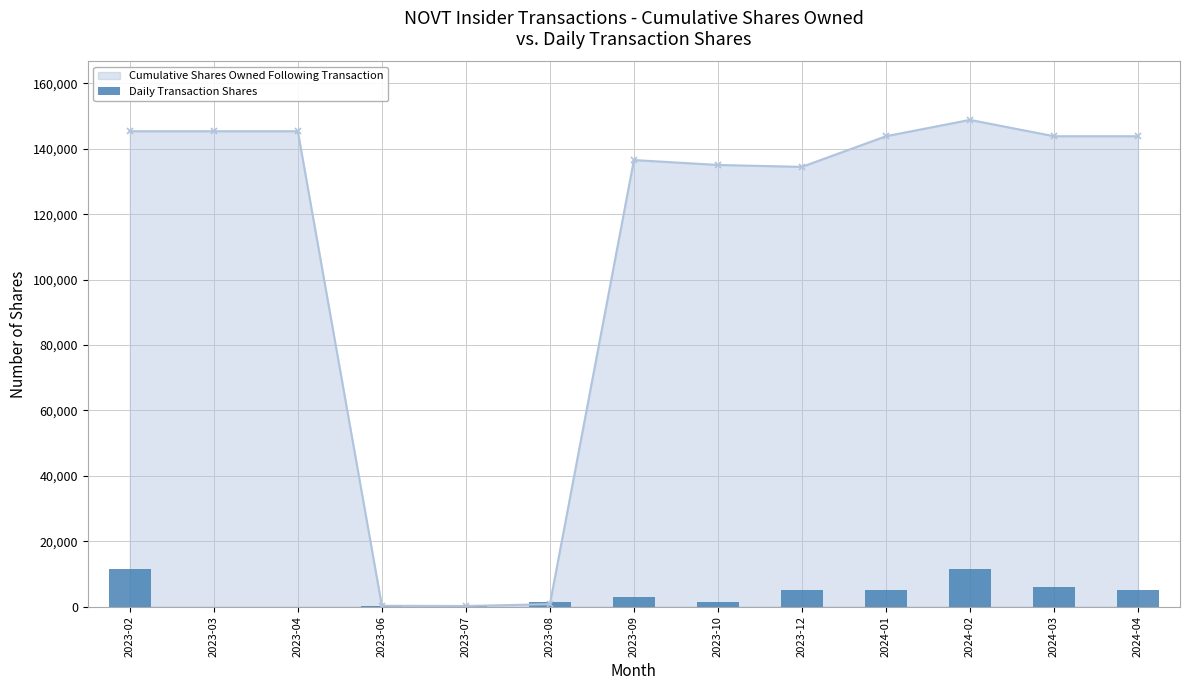

What is the sum of the values at 2024-03 and 2023-08?

7447